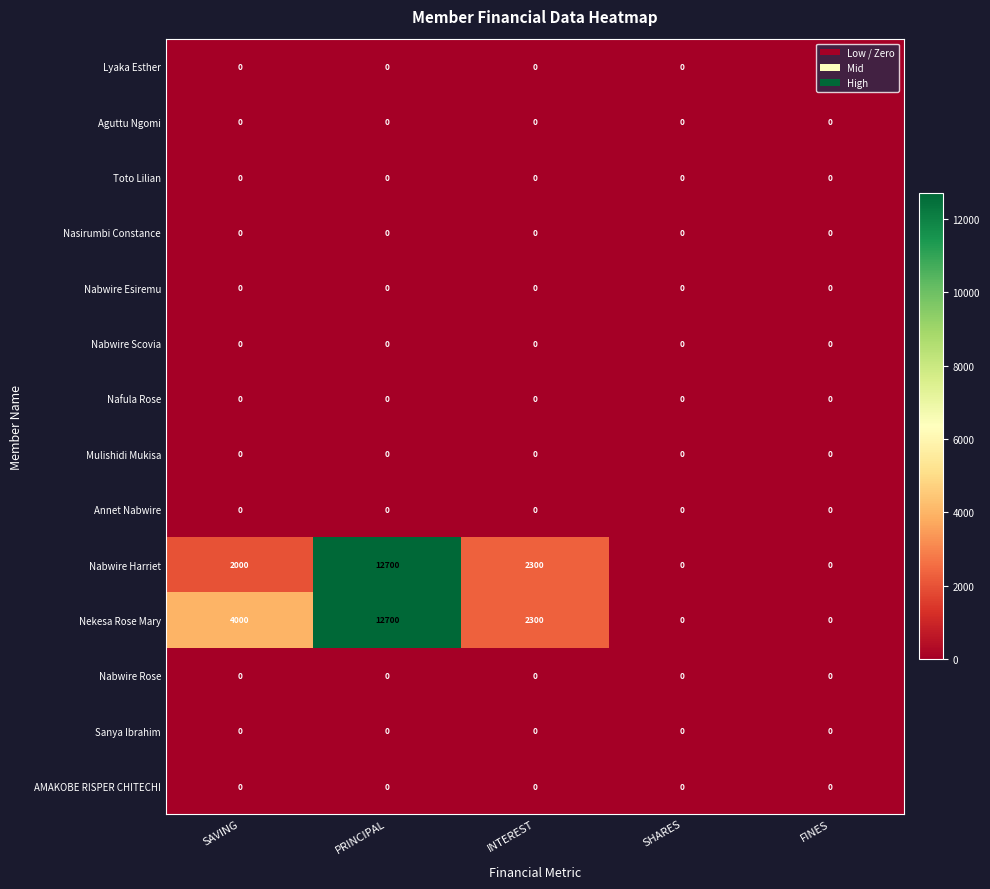

What is the total value across all series at INTEREST?

4600